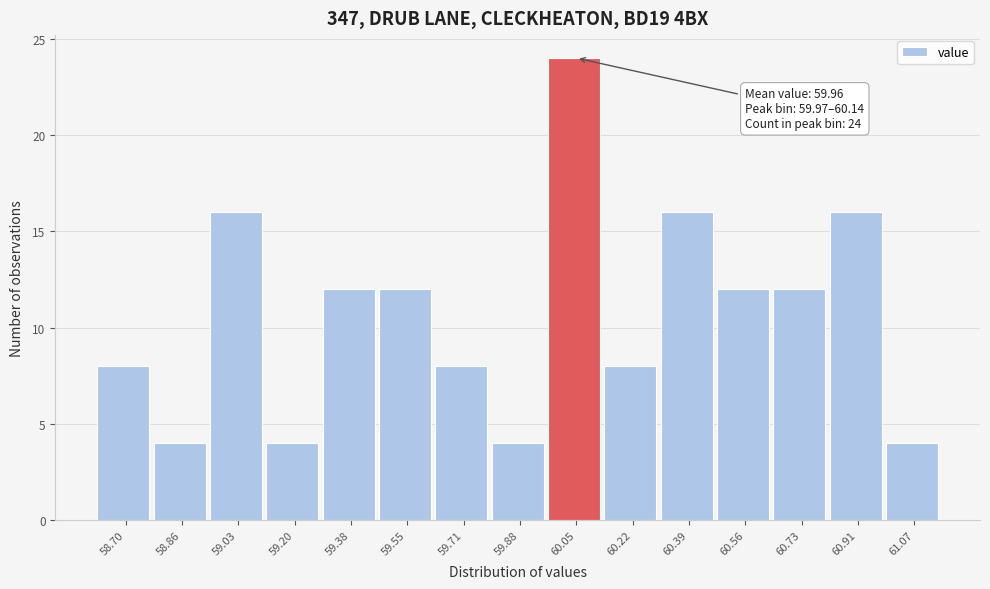

Over which range of the x-axis is the bar tallest?

59.97 to 60.14